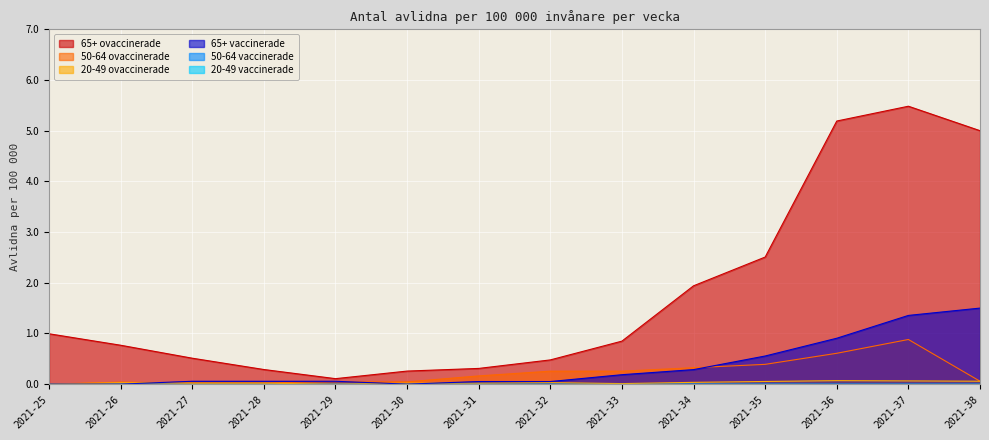

Is the value of 65+ vaccinerade at 2021-36 greater than the value of 20-49 ovaccinerade at 2021-30?

Yes